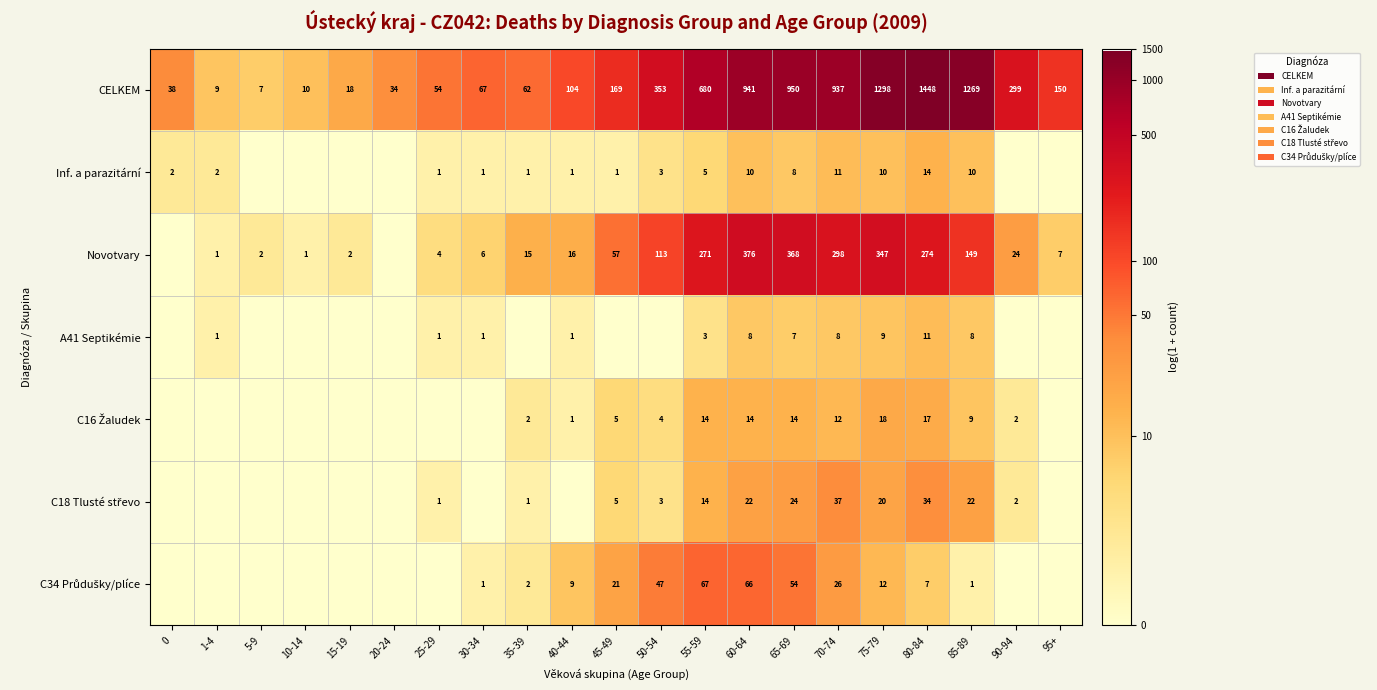

Between 80-84 and 40-44, which is larger?

80-84